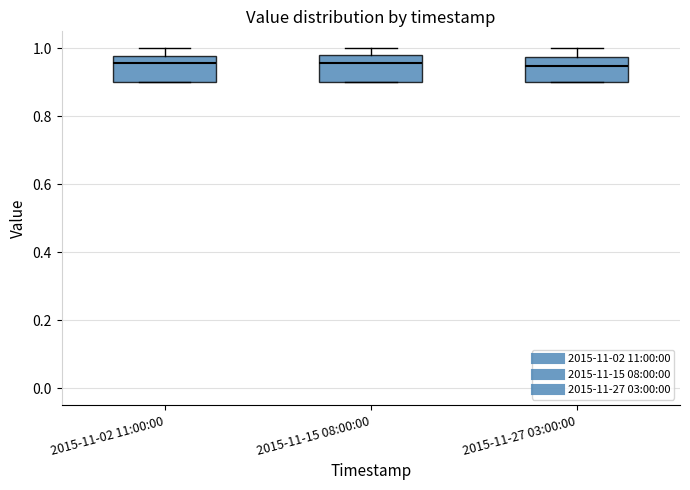

Reading left to right, transcribe this box plot: for each box, give where its median line is, the range the box spans, and where its two whiskers end, as read against the y-axis. The values are not printed on the chart, so give them approximately, as read against the axis.

2015-11-02 11:00:00: median 0.96, box 0.90 to 0.98, whiskers 0.90 to 1.00
2015-11-15 08:00:00: median 0.96, box 0.90 to 0.98, whiskers 0.90 to 1.00
2015-11-27 03:00:00: median 0.94, box 0.90 to 0.98, whiskers 0.90 to 1.00